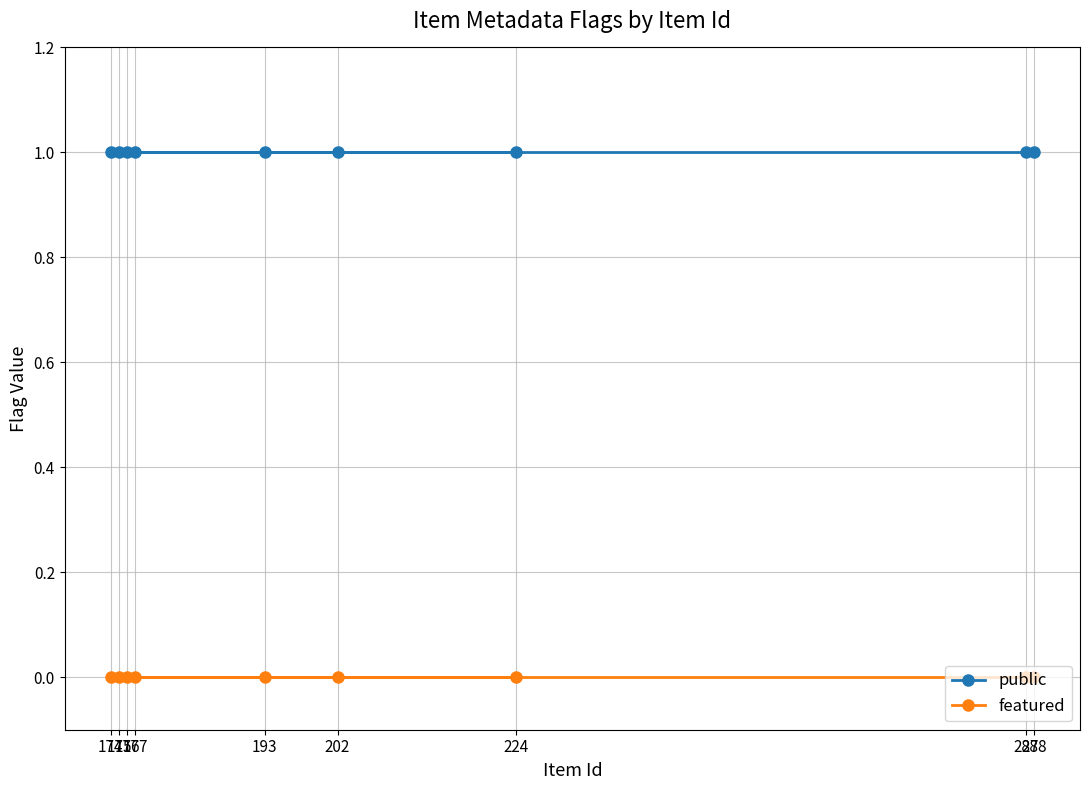

True or false: public and featured intersect in this chart.

False